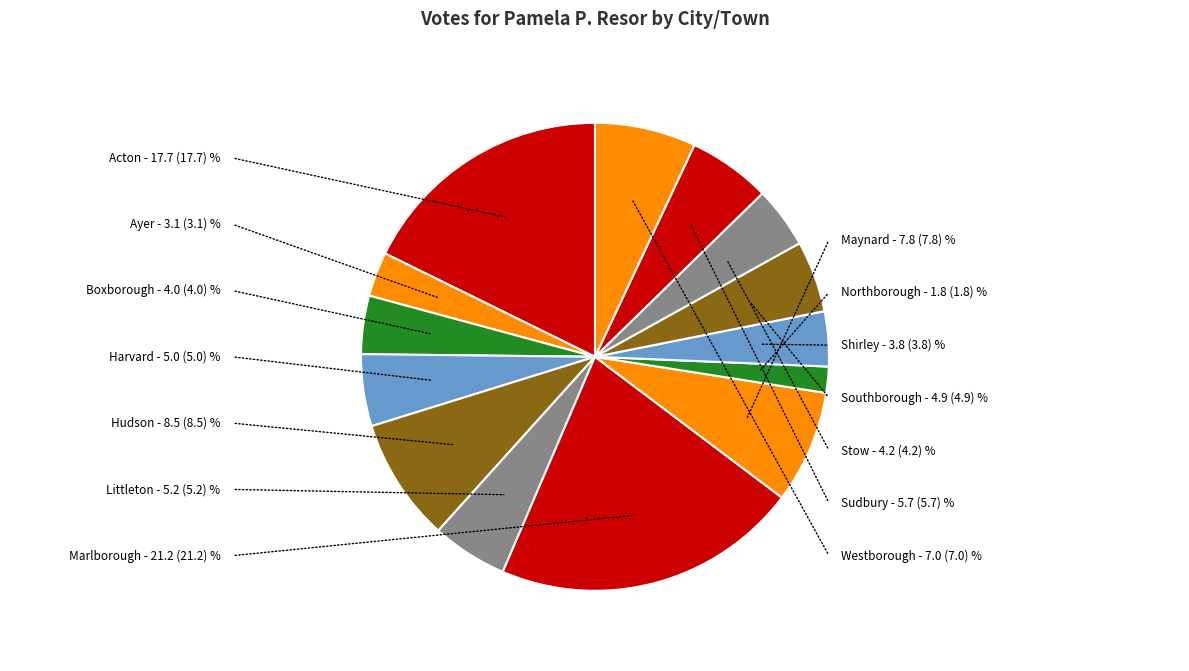

How many slices are in this pie chart?

14